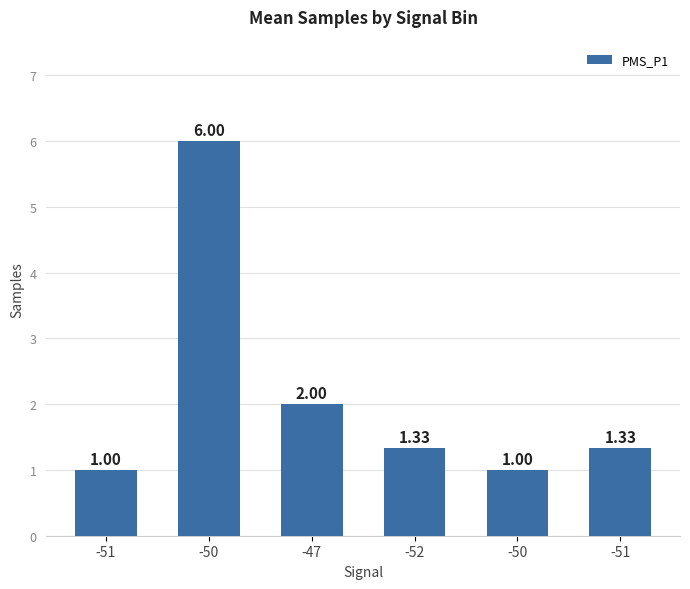

How many data points does each series have?

6